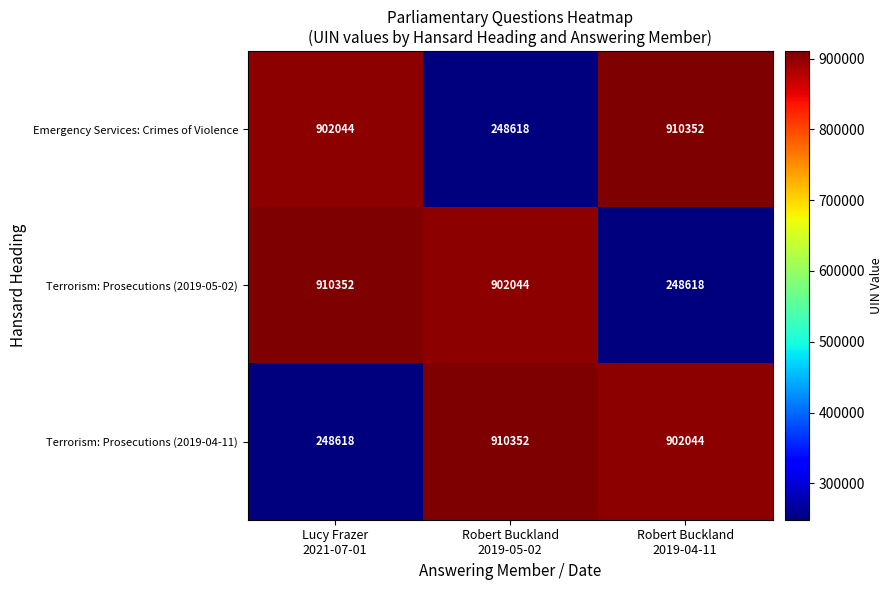

Reading left to right, extract all data points from this chart.

Emergency Services: Crimes of Violence: 902044	248618	910352
Terrorism: Prosecutions (2019-05-02): 910352	902044	248618
Terrorism: Prosecutions (2019-04-11): 248618	910352	902044